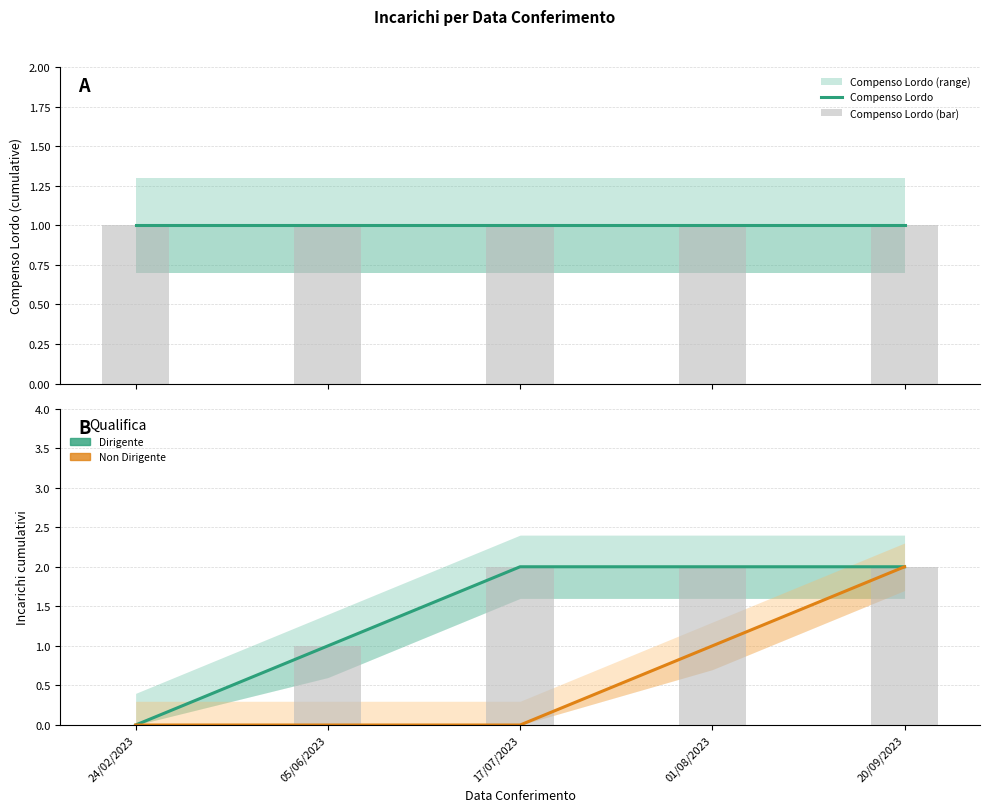

Which series has the largest total across all categories?

Dirigente